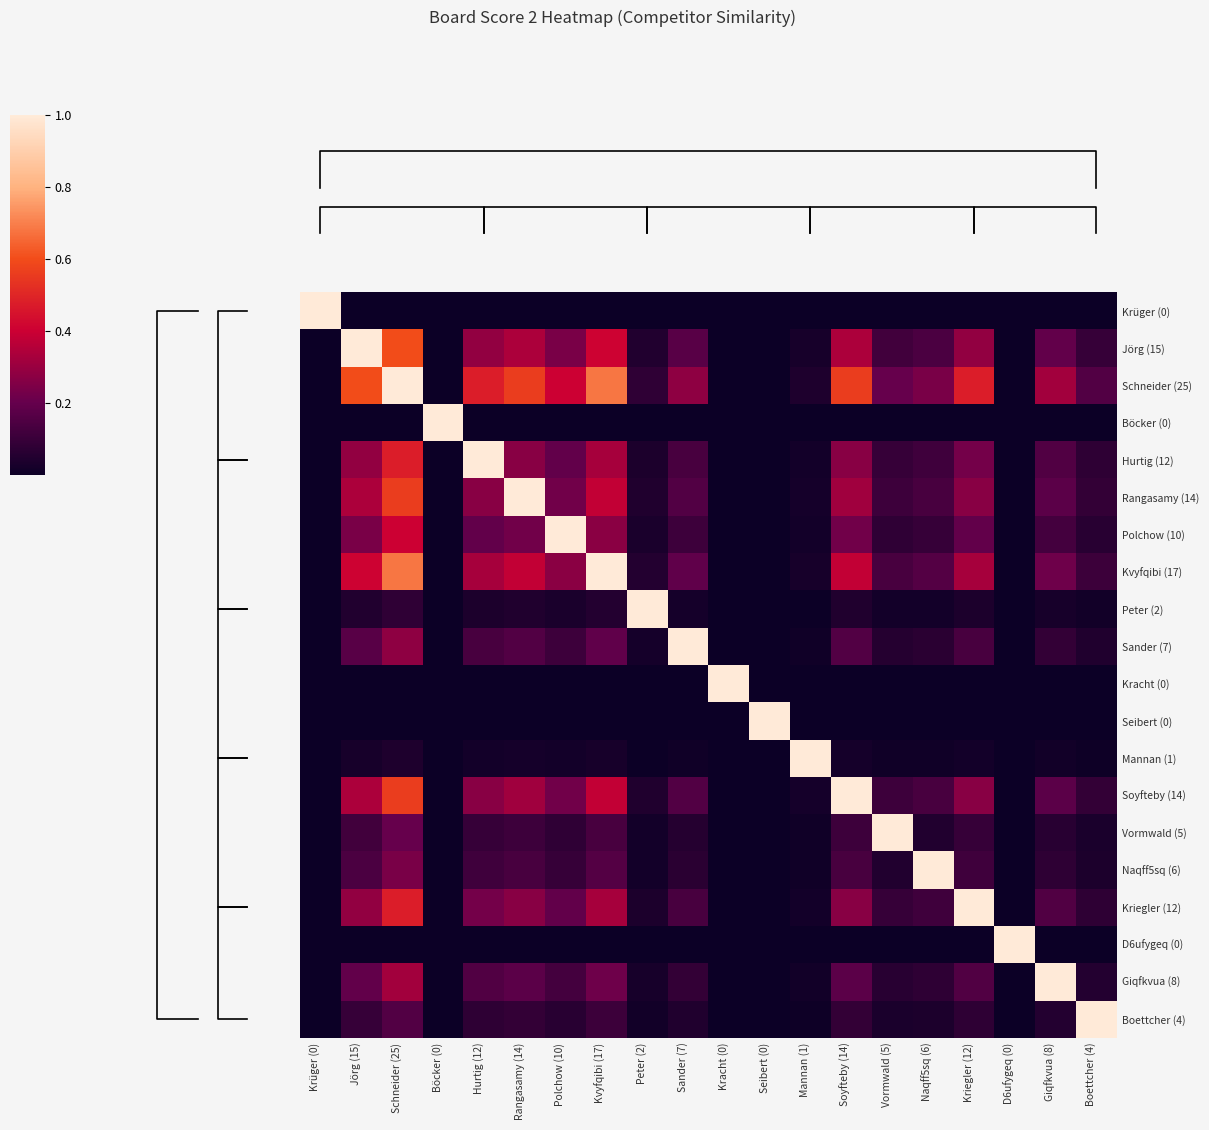

Is the value of Rangasamy (14) at Soyfteby (14) greater than the value of Kriegler (12) at Kriegler (12)?

No